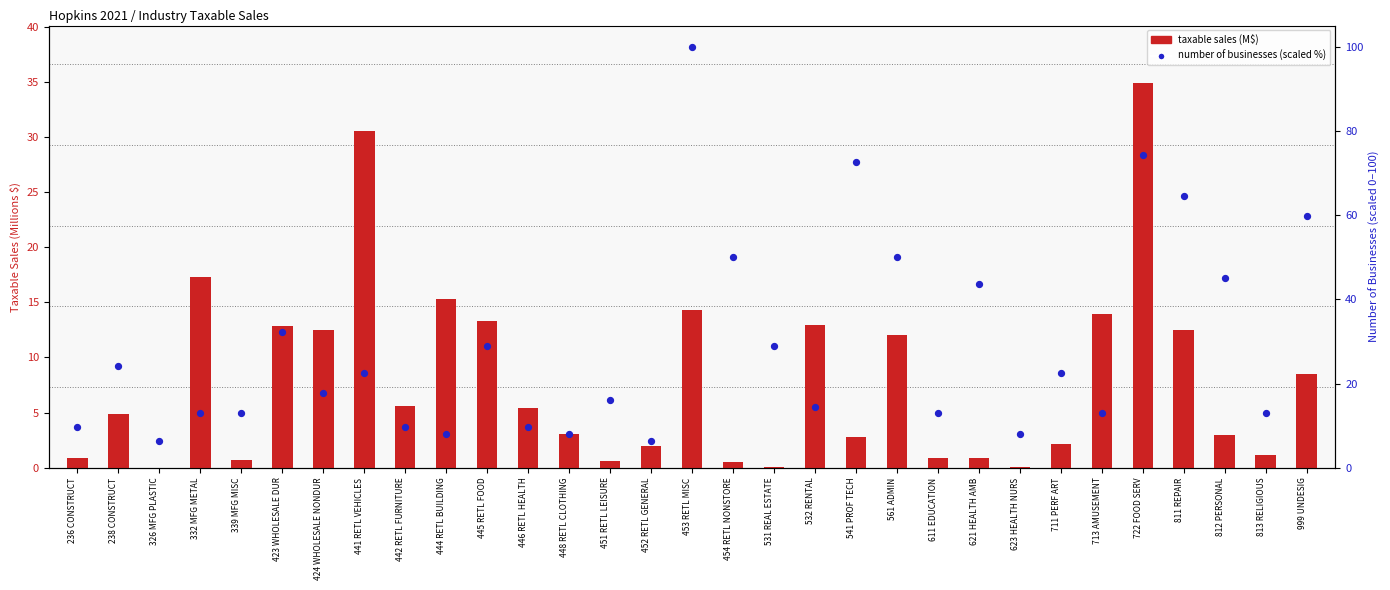

At which category is the sum across all series the highest?

453 RETL MISC